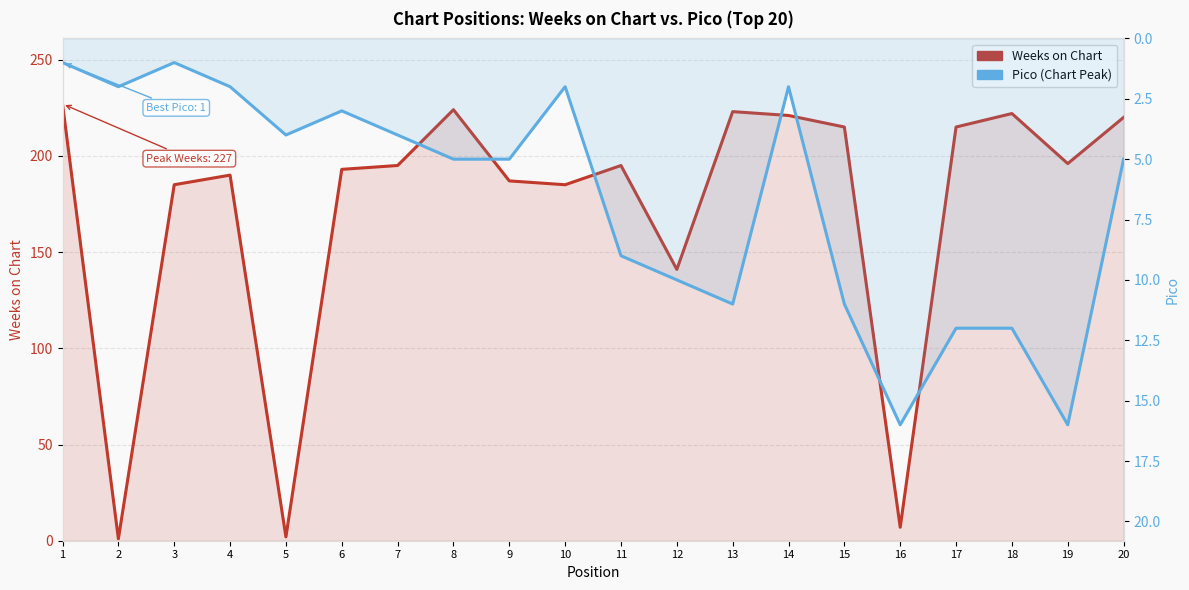

List the labels in order of Pico value, largest first.

16, 19, 17, 18, 13, 15, 12, 11, 8, 9, 20, 5, 7, 6, 2, 4, 10, 14, 1, 3